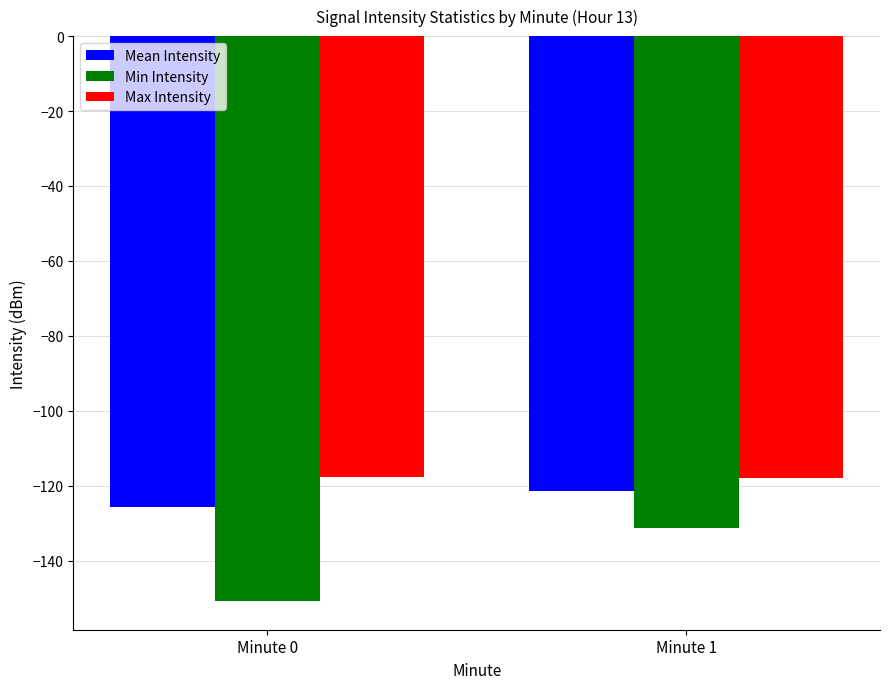

Does the chart contain stacked bars?

No